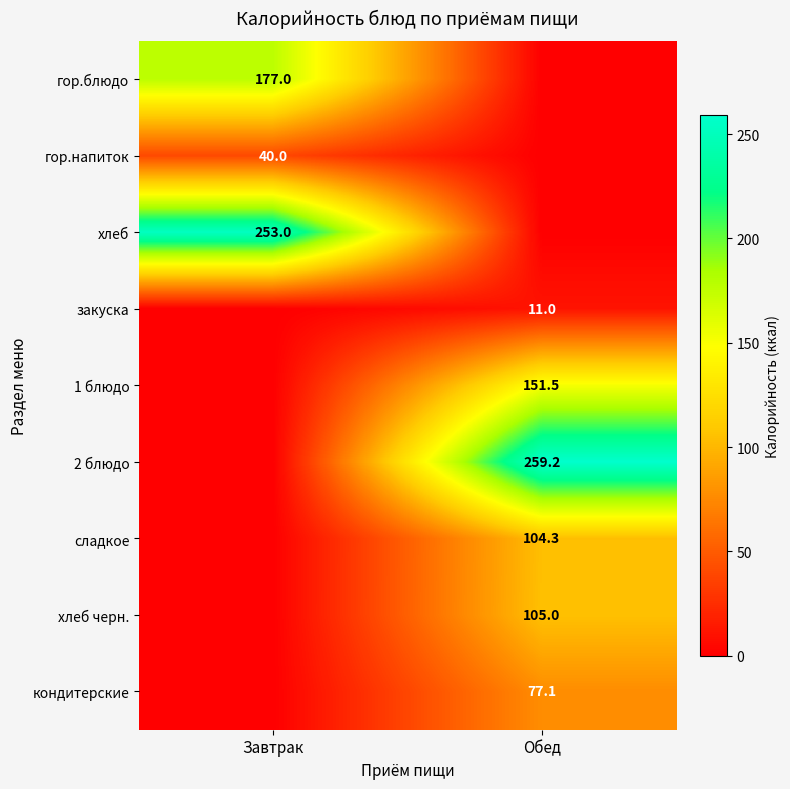

The 2 блюдо series shows 259.2 at Обед. True or false?

True